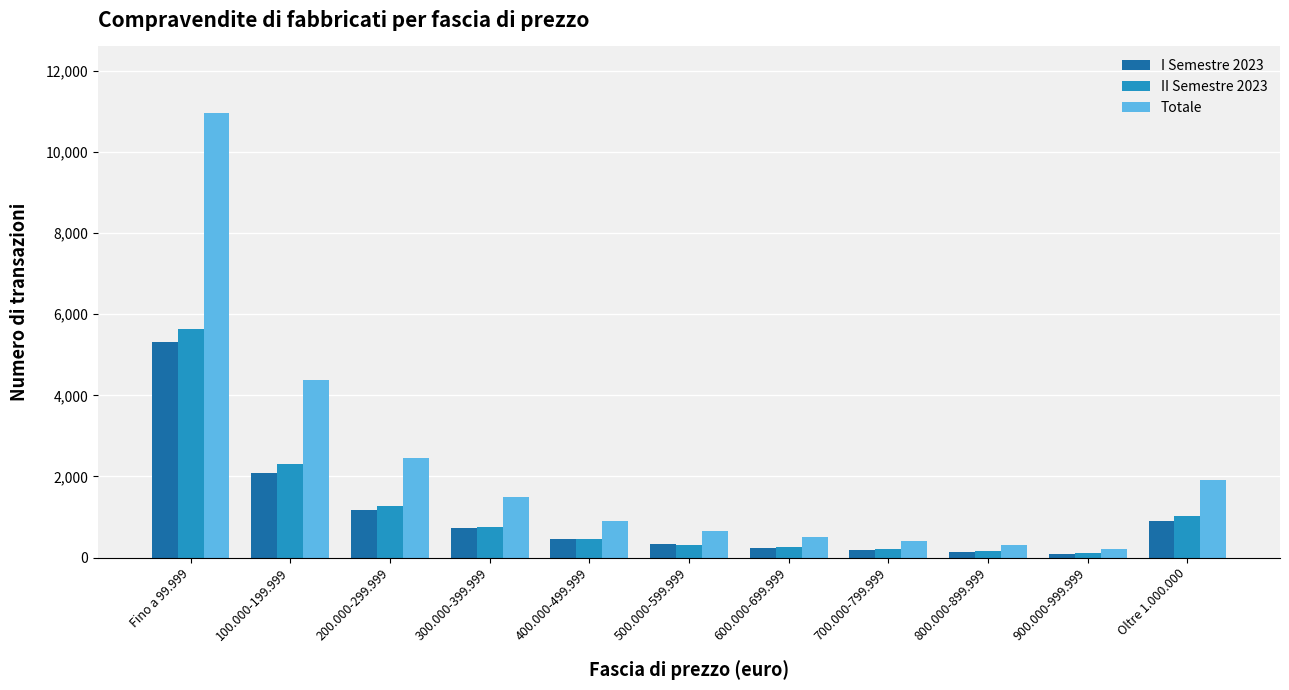

Is it true that I Semestre 2023 equals 893 at Oltre 1.000.000?

True